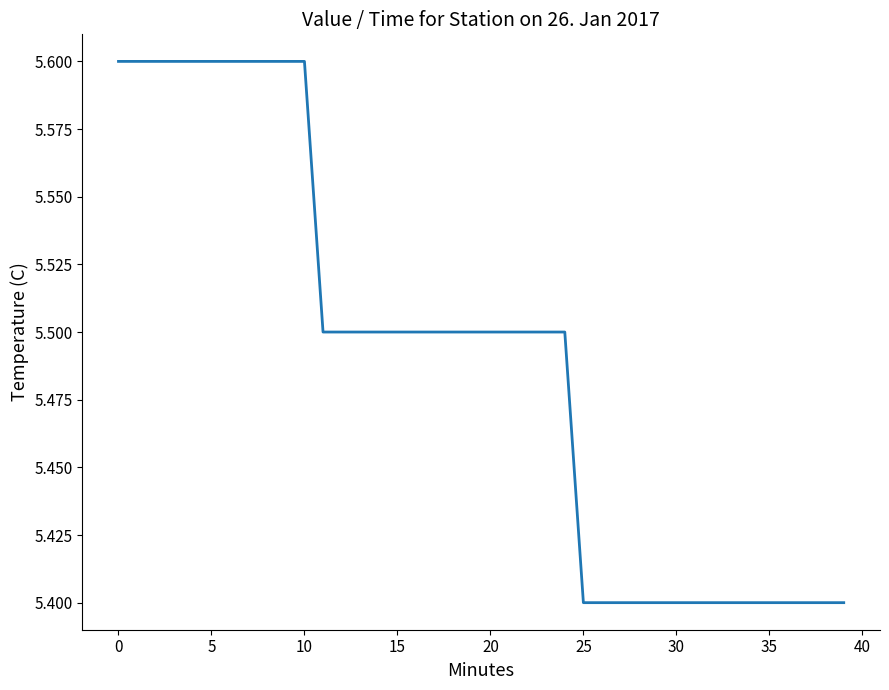

Is this an area chart (filled region under the line)?

No